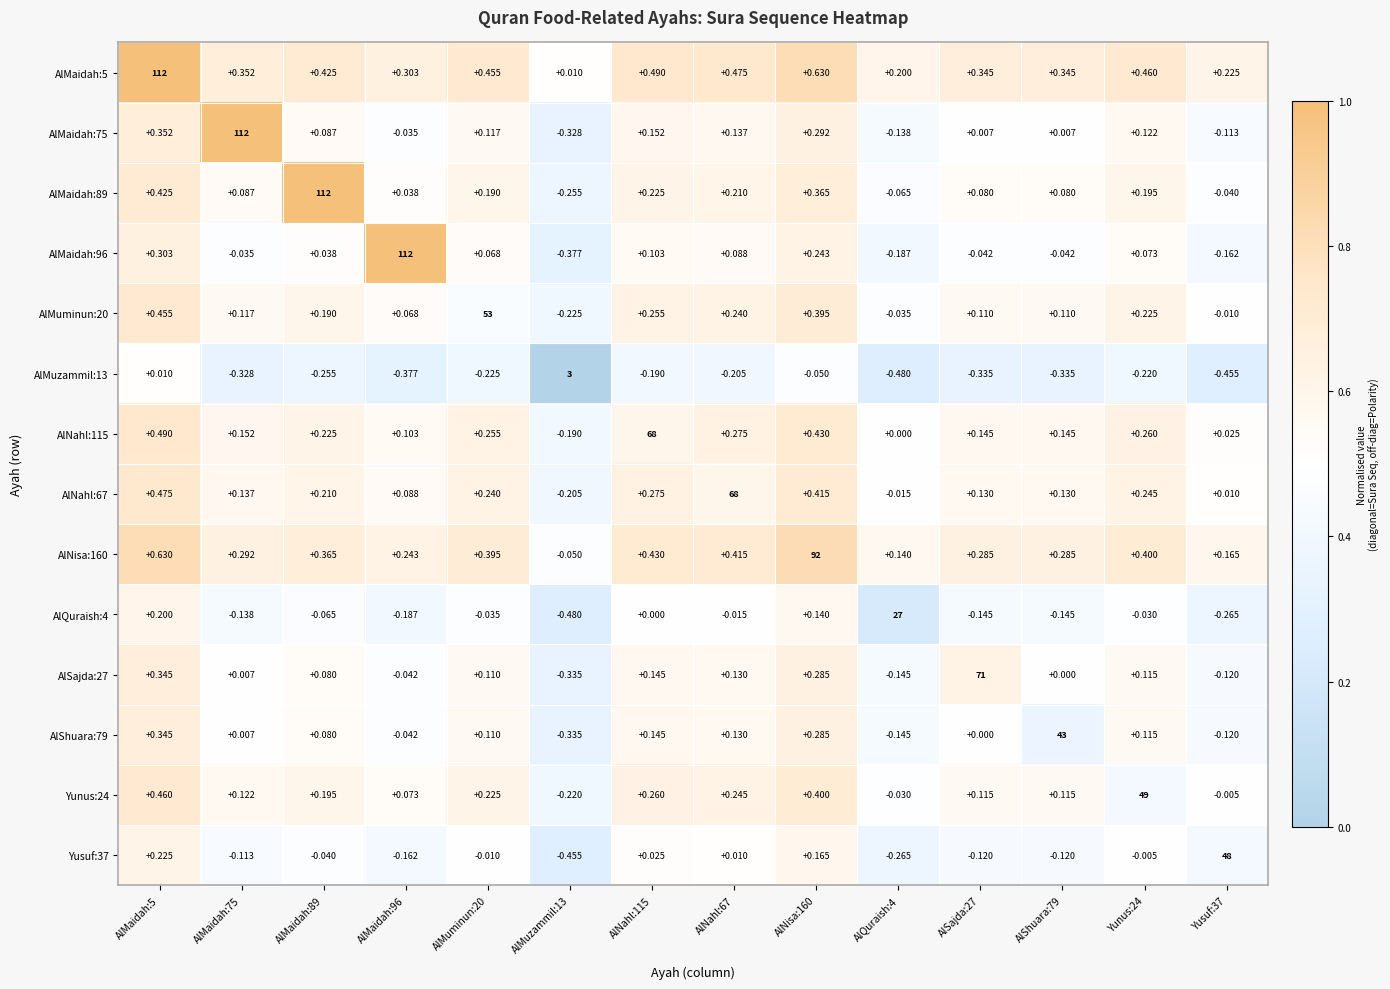

Is the value of AlQuraish:4 at AlMaidah:96 greater than the value of AlNahl:115 at AlMaidah:89?

No